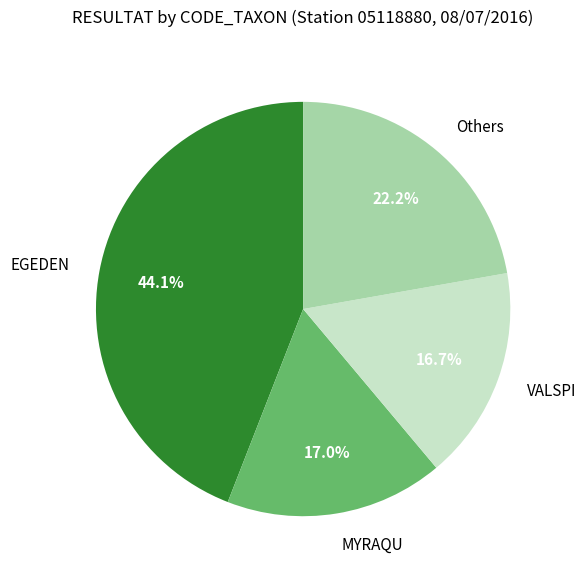

Between EGEDEN and Others, which is larger?

EGEDEN